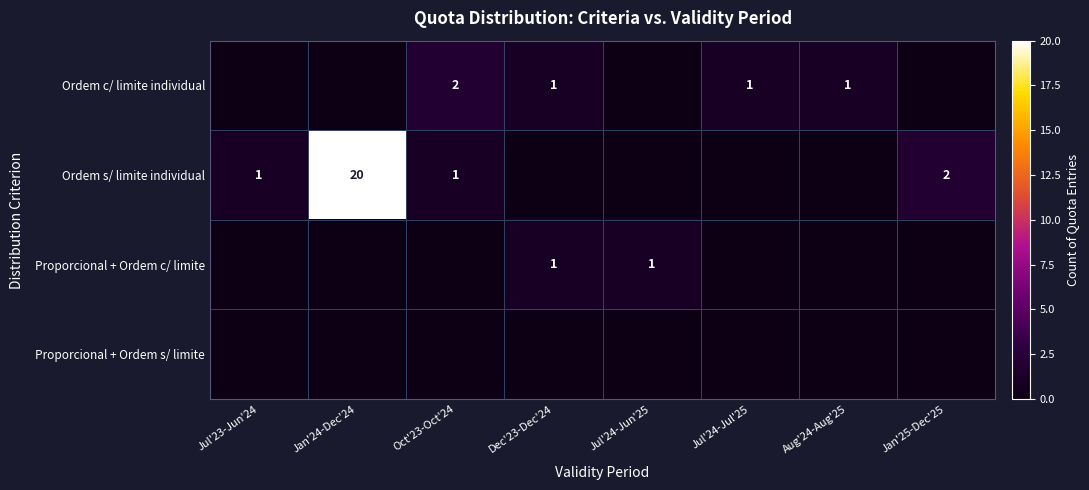

Is it true that Proporcional + Ordem c/ limite equals 0 at Dec'23-Dec'24?

False